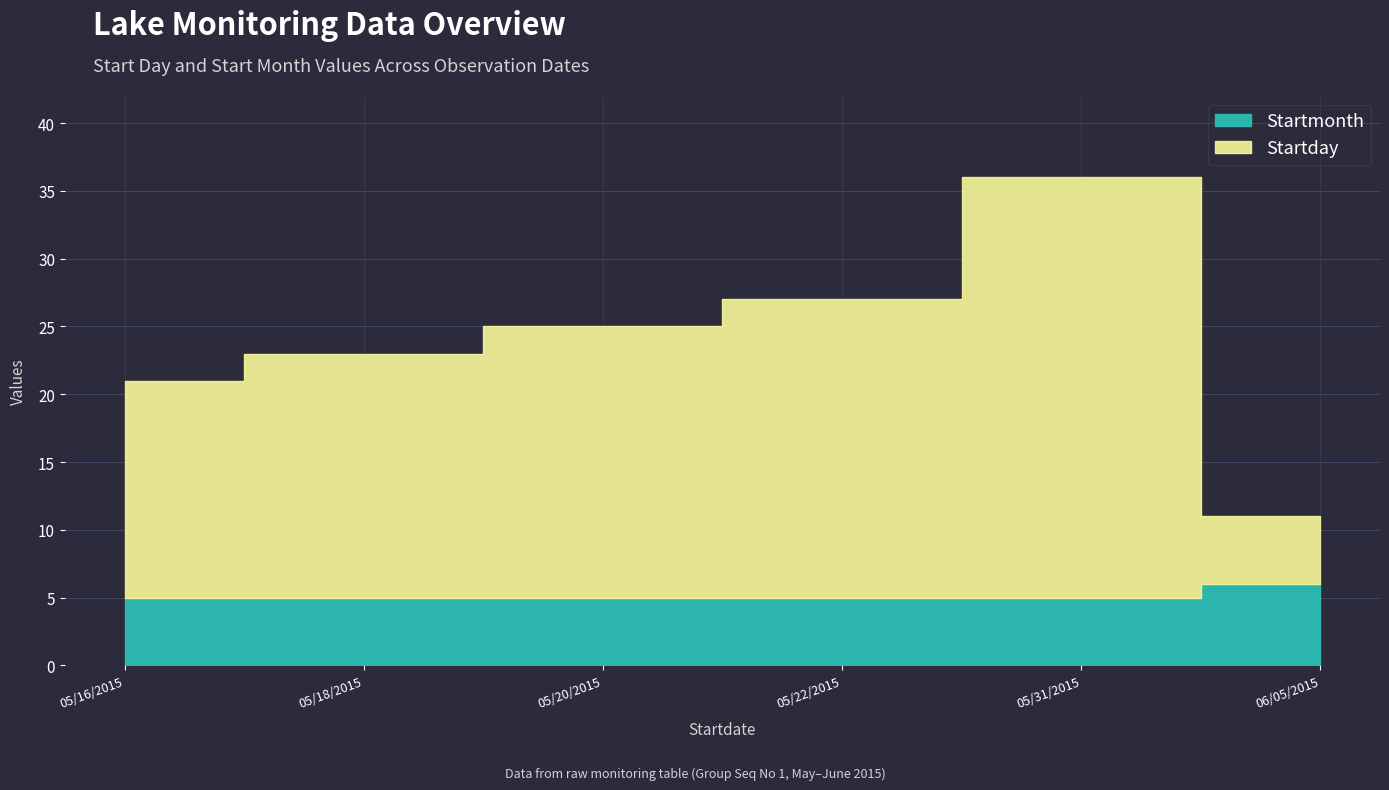

Which series has the largest total across all categories?

Startday